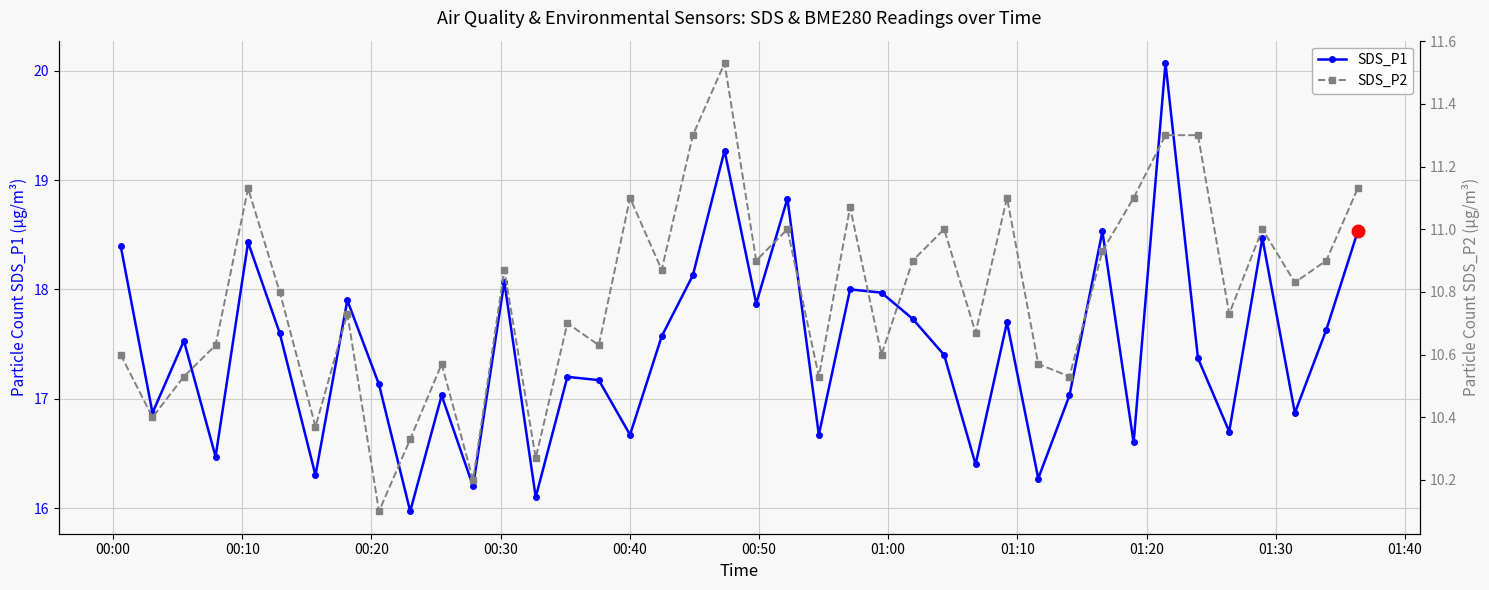

Reading left to right, list all the values displayed in this chart.

SDS_P1: 18.4	16.9	17.5	16.5	18.4	17.6	16.3	17.9	17.1	16.0	17.0	16.2	18.1	16.1	17.2	17.2	16.7	17.6	18.1	19.3	17.9	18.8	16.7	18.0	18.0	17.7	17.4	16.4	17.7	16.3	17.0	18.5	16.6	20.1	17.4	16.7	18.5	16.9	17.6	18.5
SDS_P2: 10.6	10.4	10.5	10.6	11.1	10.8	10.4	10.7	10.1	10.3	10.6	10.2	10.9	10.3	10.7	10.6	11.1	10.9	11.3	11.5	10.9	11.0	10.5	11.1	10.6	10.9	11.0	10.7	11.1	10.6	10.5	10.9	11.1	11.3	11.3	10.7	11.0	10.8	10.9	11.1